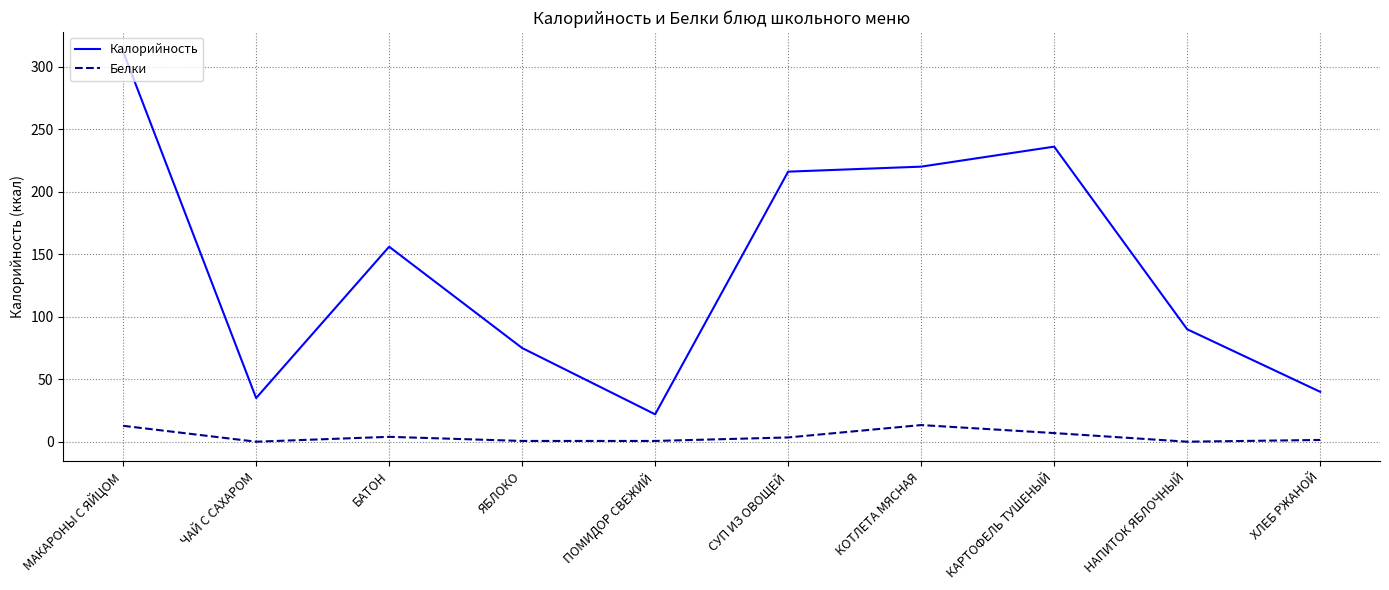

Rank the series by their average value, from highest to lowest.

Калорийность, Белки